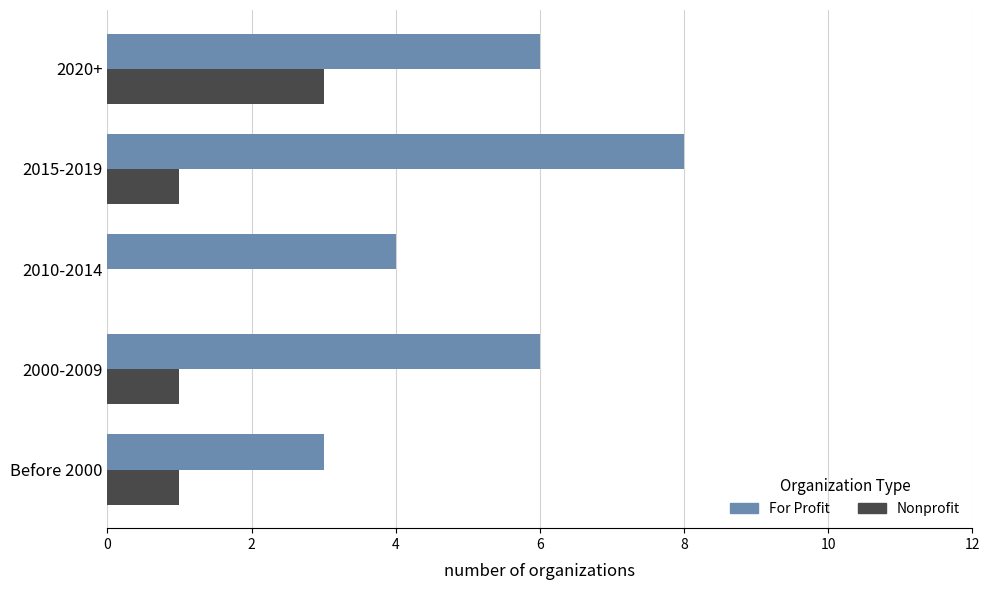

Which series has the largest range (max minus min)?

For Profit